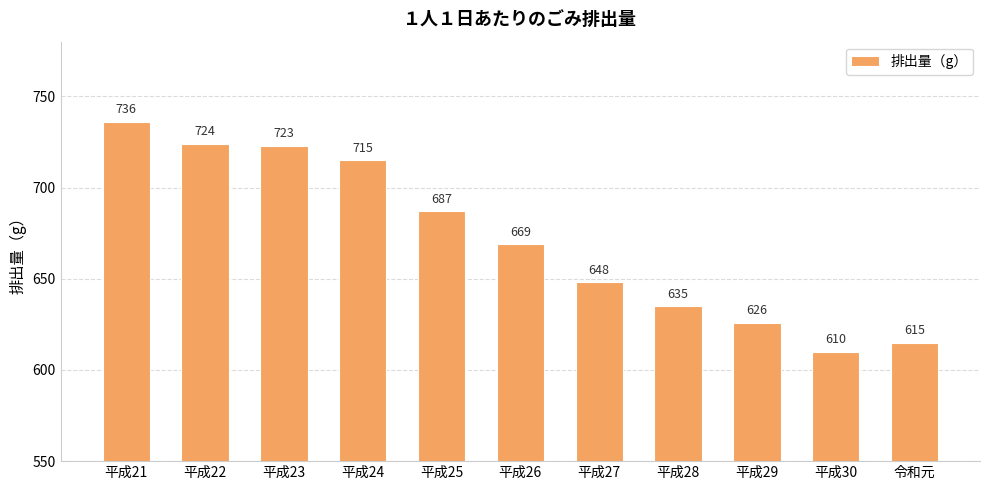

Approximately how many times larger is the value at 平成28 compared to 平成22?

0.9